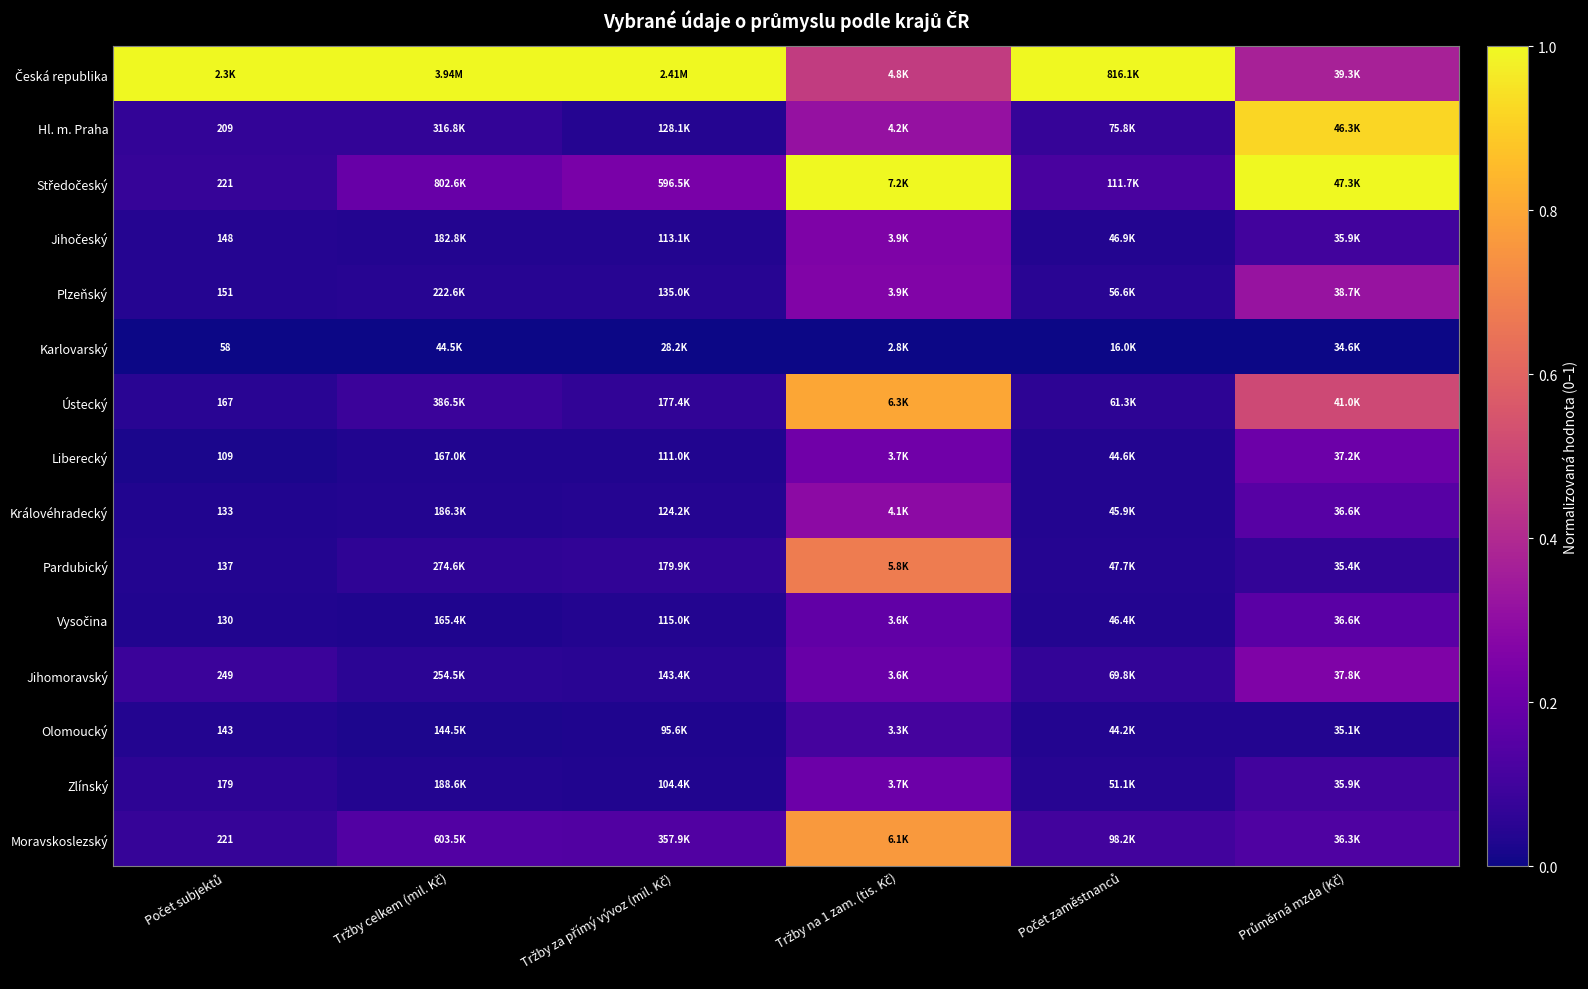

Which series has the largest total across all categories?

Česká republika